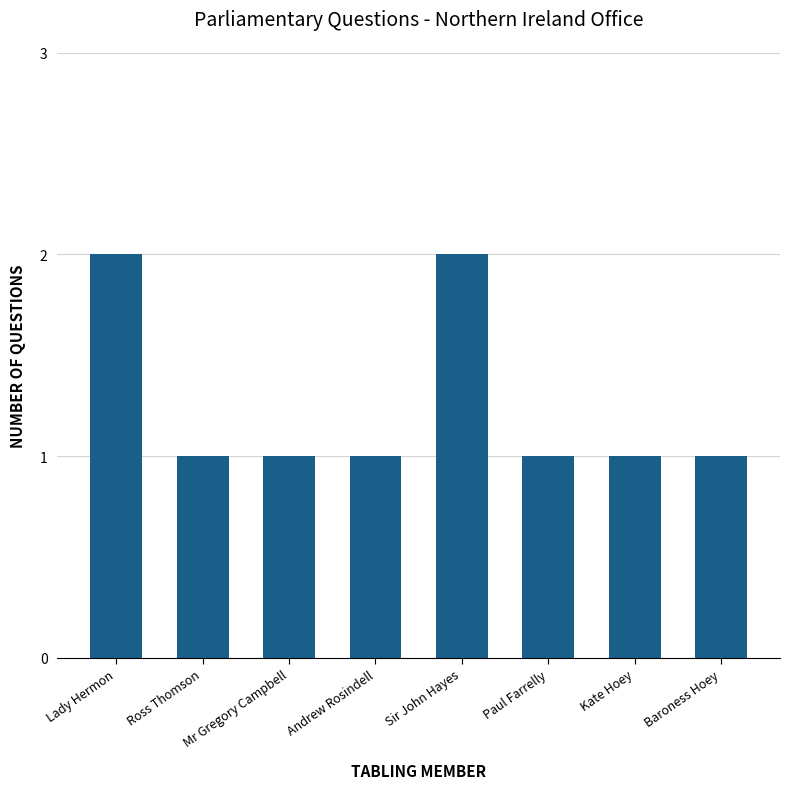

What is the label of the 4th bar from the right?

Sir John Hayes